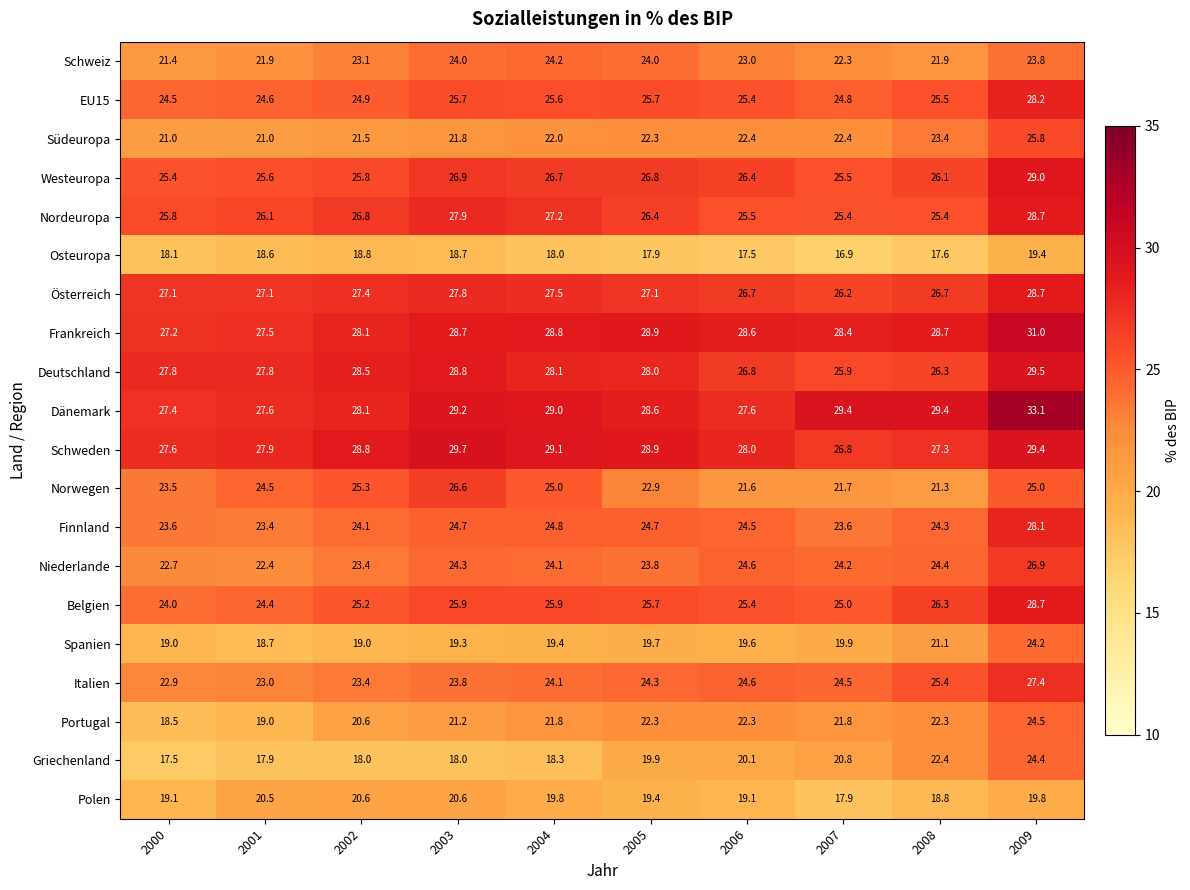

True or false: Nordeuropa has a value of 9.5 at 2001.

False